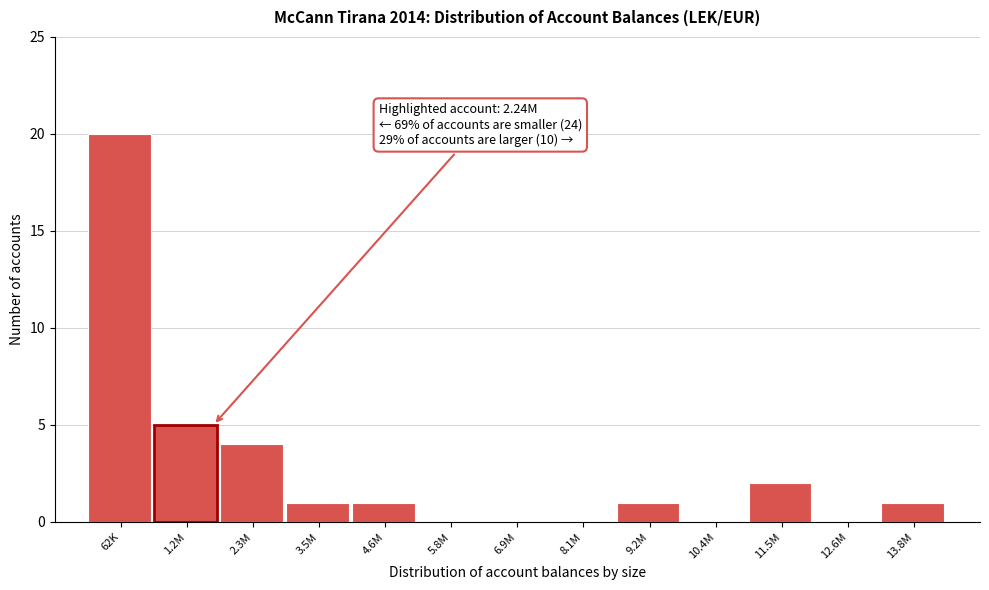

Reading right to left, transcribe all the data shown in this chart.

13.8M=1	12.6M=0	11.5M=2	10.4M=0	9.2M=1	8.1M=0	6.9M=0	5.8M=0	4.6M=1	3.5M=1	2.3M=4	1.2M=5	62K=20